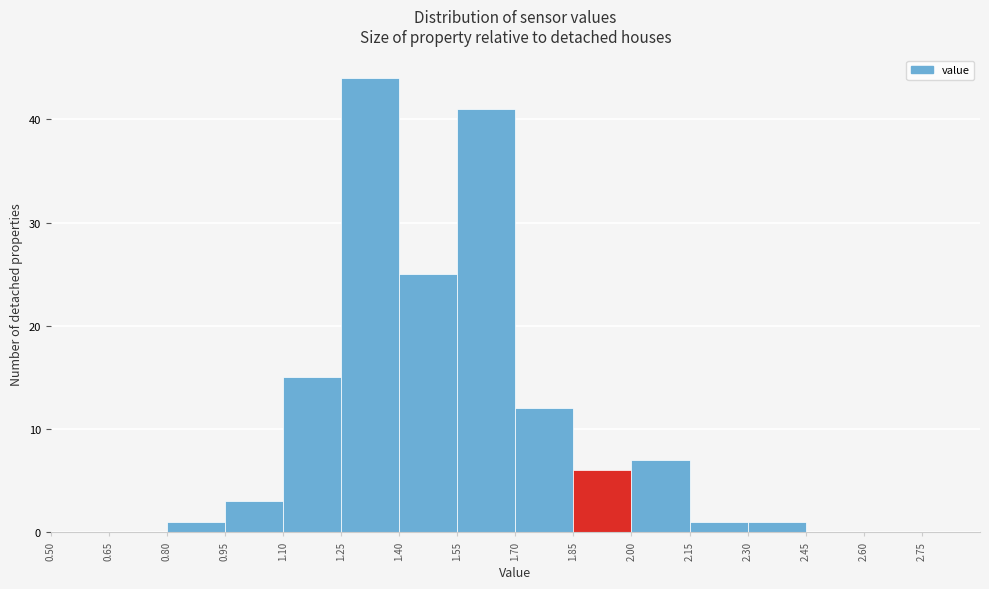

Reading left to right, list every bar in this chart as the range it spans on the x-axis followed by its height. Neither the bar edges nor the heights are printed on the chart, so give them approximately, as read against the axes.

0.50 to 0.65: 0
0.65 to 0.80: 0
0.80 to 0.95: 1
0.95 to 1.10: 3
1.10 to 1.25: 15
1.25 to 1.40: 44
1.40 to 1.55: 25
1.55 to 1.70: 41
1.70 to 1.85: 12
1.85 to 2.00: 6
2.00 to 2.15: 7
2.15 to 2.30: 1
2.30 to 2.45: 1
2.45 to 2.60: 0
2.60 to 2.75: 0
2.75 to 2.90: 0